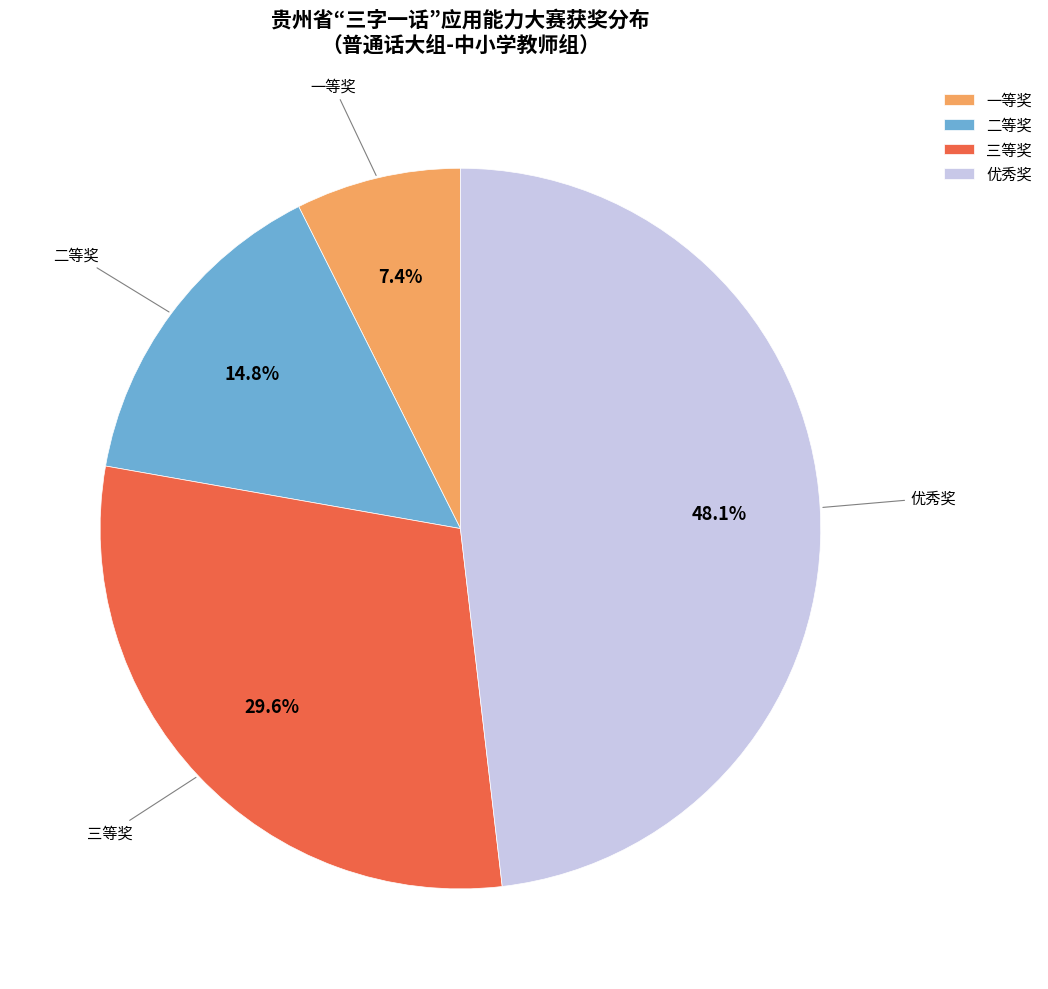

Count the number of slices in the pie.

4